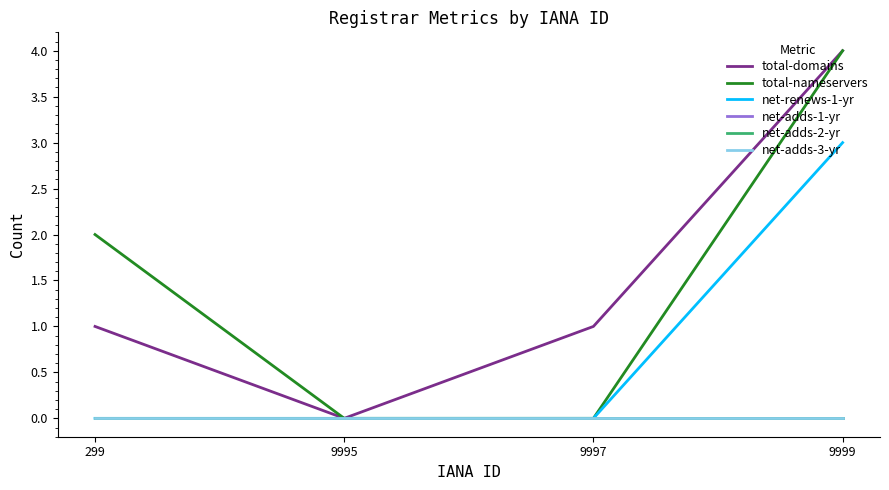

At which label is net-adds-3-yr closest to 0?

299